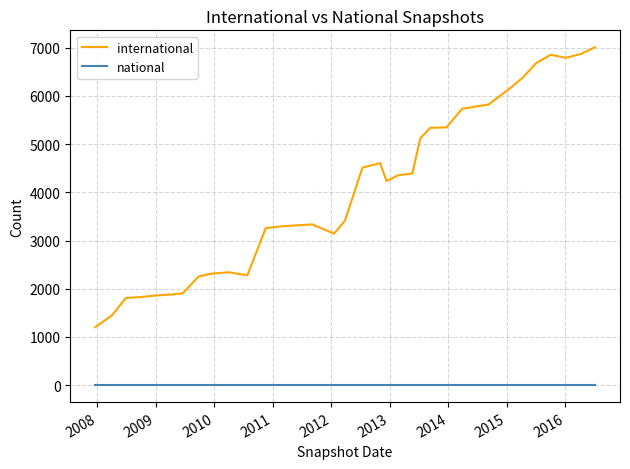

What is the highest value of the international series?

7010